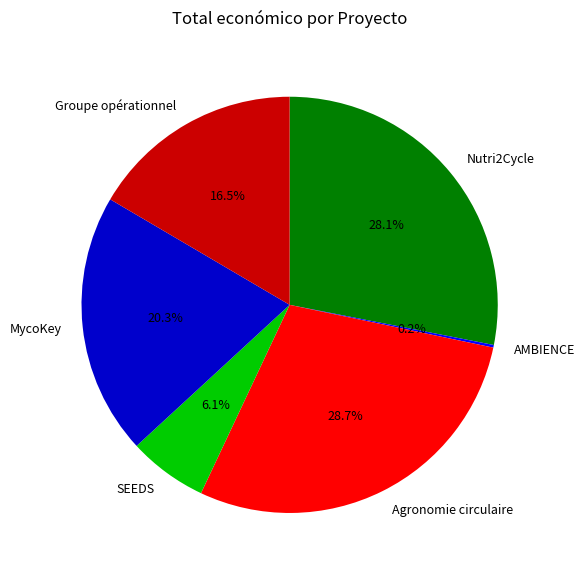

What is the ratio of the value at Groupe opérationnel to the value at SEEDS?

2.7